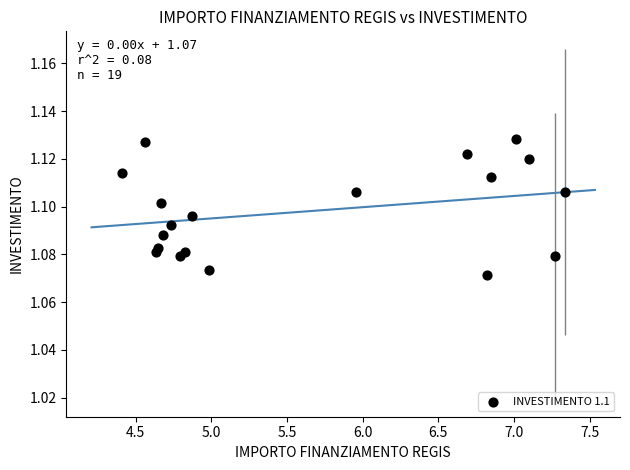

What is the range of X values (max minus min)?

2.9